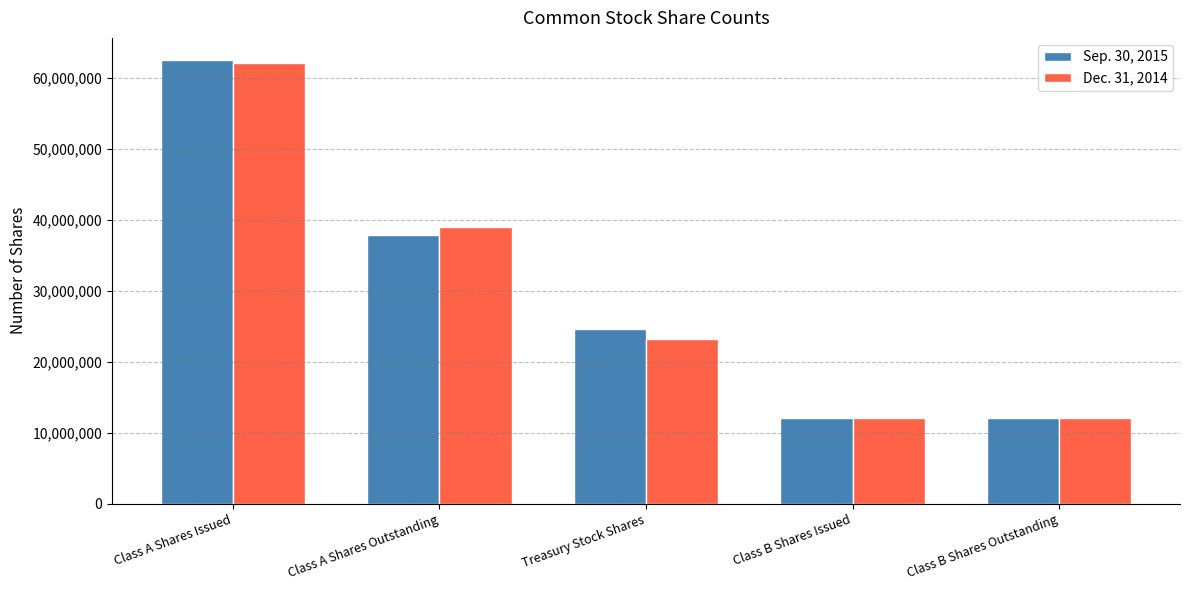

What is the difference between the highest and lowest values at Treasury Stock Shares?

1401132